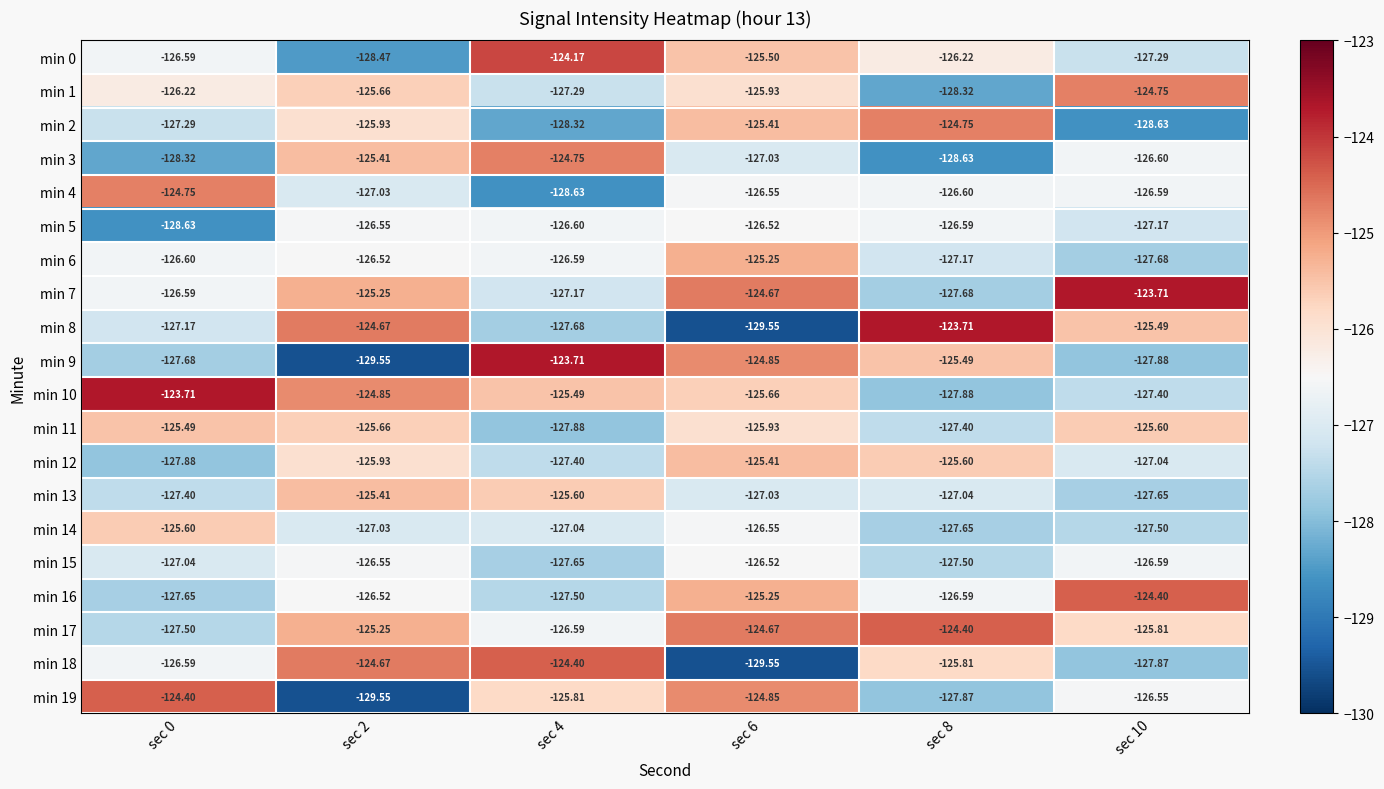

Is the value of min 14 at sec 2 greater than the value of min 10 at sec 10?

Yes